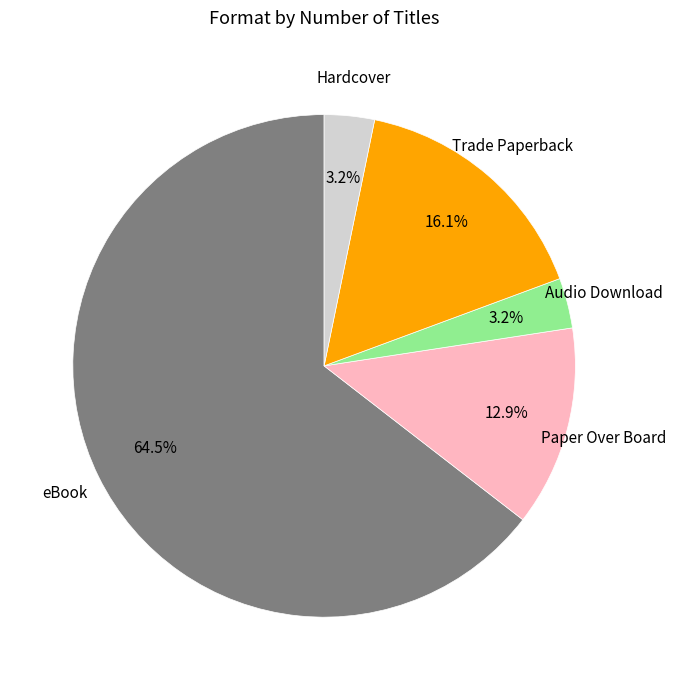

Is there any slice that represents more than half of the pie?

Yes